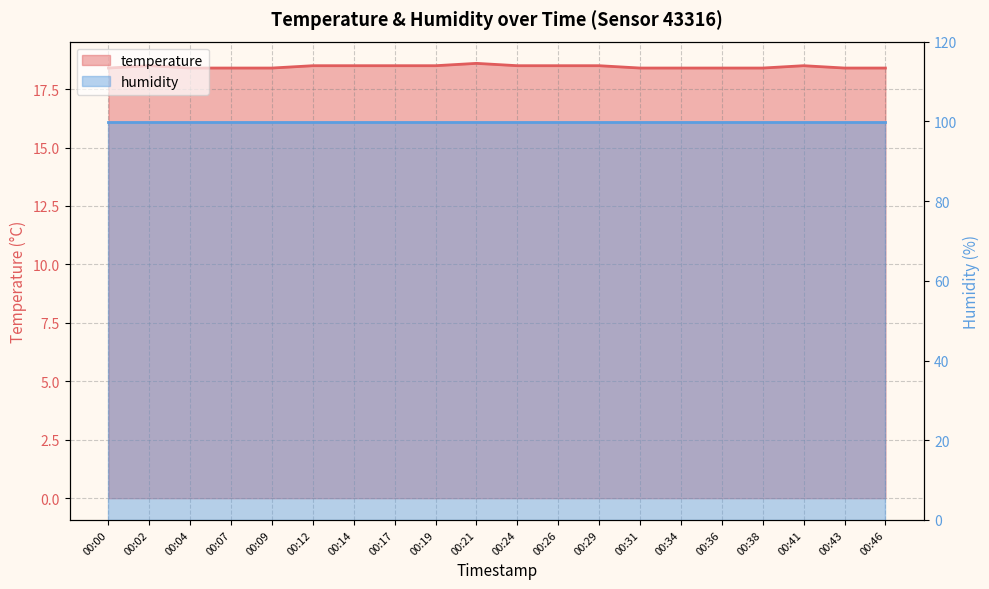

Between 00:00 and 00:29, which is larger?

00:29